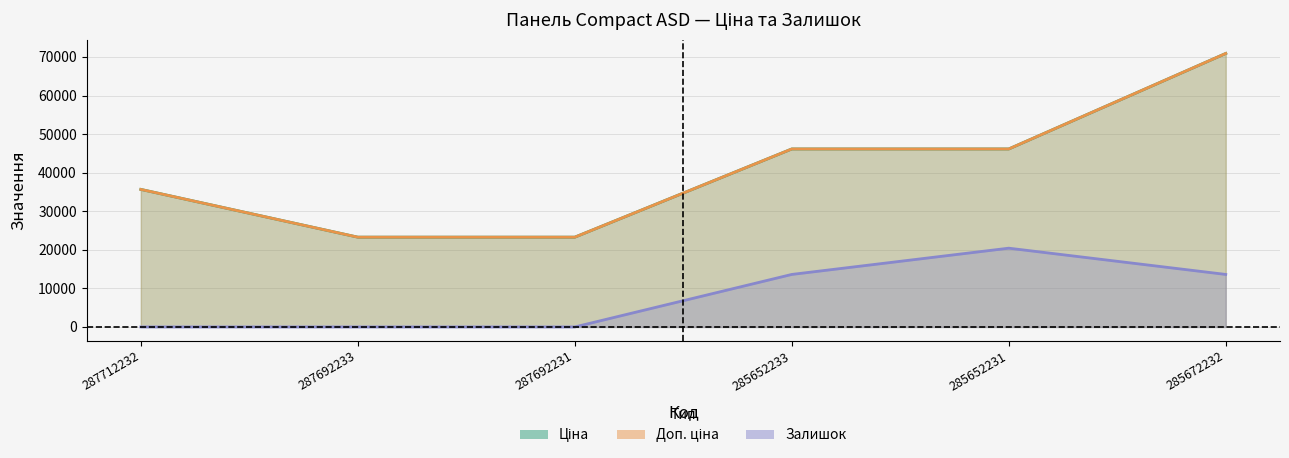

What are all the series names shown in the legend?

Ціна, Доп. ціна, Залишок